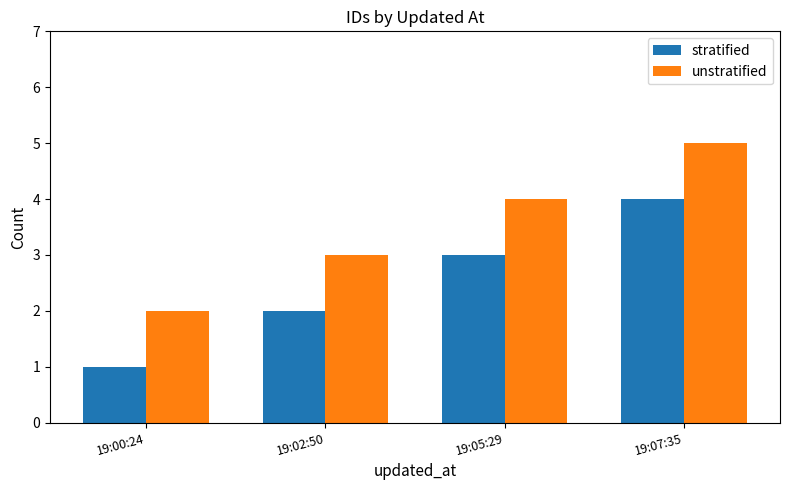

Reading right to left, transcribe all the data shown in this chart.

stratified: 4	3	2	1
unstratified: 5	4	3	2